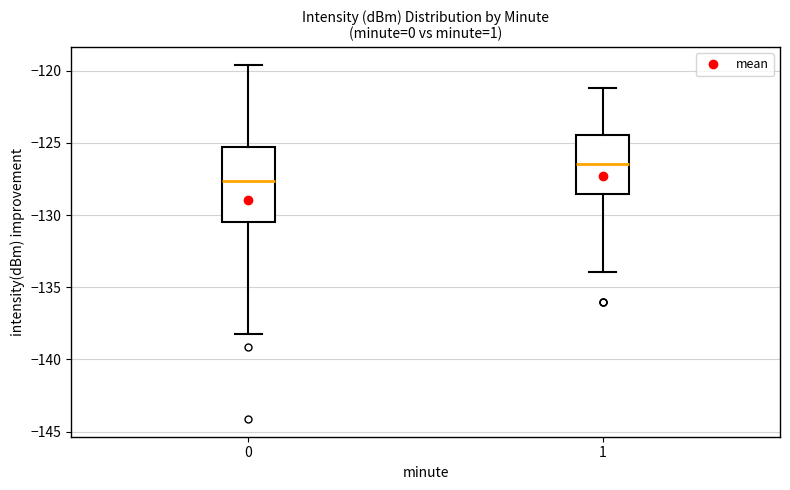

Reading left to right, transcribe this box plot: for each box, give where its median line is, the range the box spans, and where its two whiskers end, as read against the y-axis. The values are not printed on the chart, so give them approximately, as read against the axis.

0: median -127.5, box -130.5 to -125.5, whiskers -138.5 to -119.5
1: median -126.5, box -128.5 to -124.5, whiskers -134.0 to -121.0